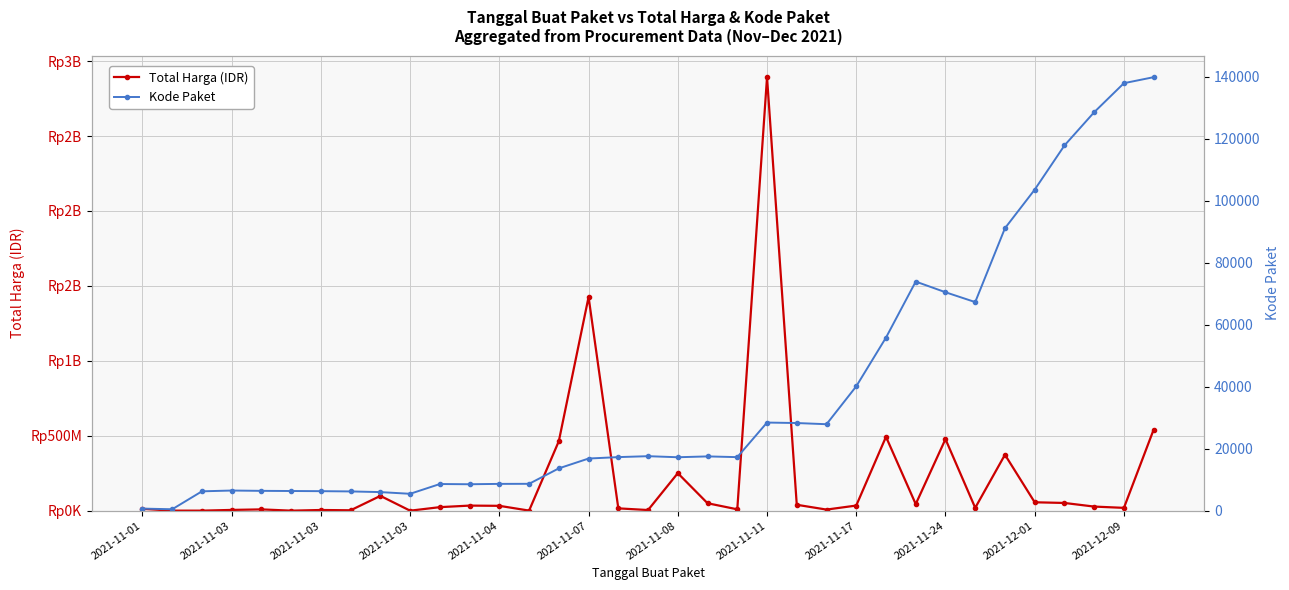

At which category is the sum across all series the highest?

2021-11-11